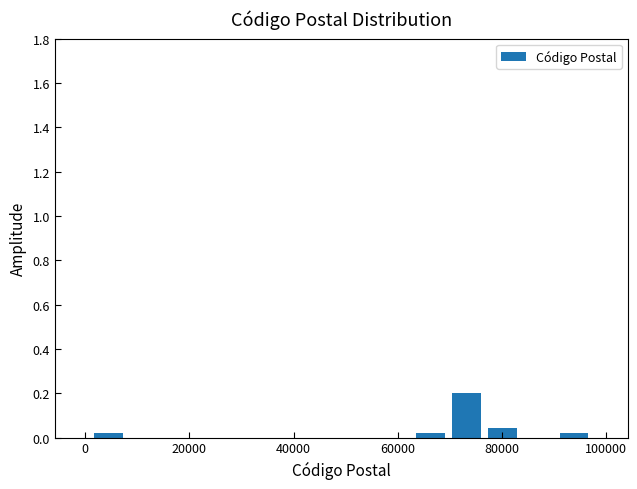

Read against the x-axis, roughly where is the centre of the tallest bar?

74000